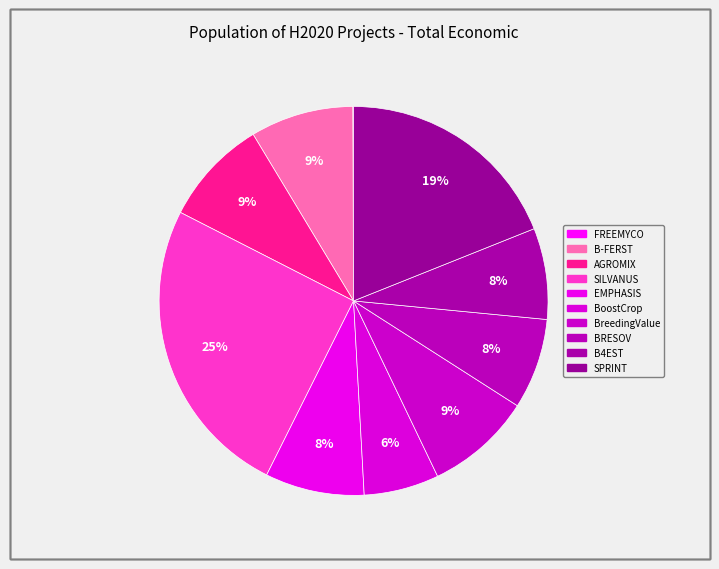

Is AGROMIX the majority of the pie?

No